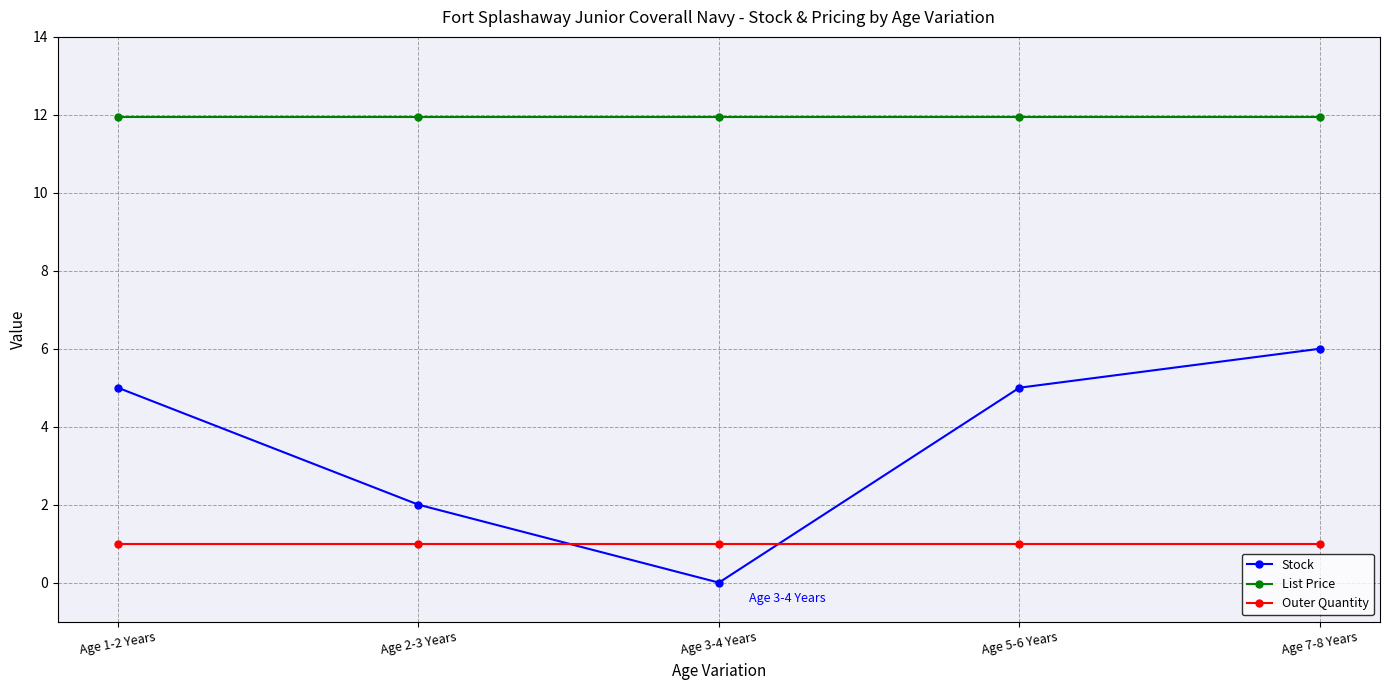

What is the sum of the Outer Quantity values at Age 5-6 Years and Age 3-4 Years?

2.0